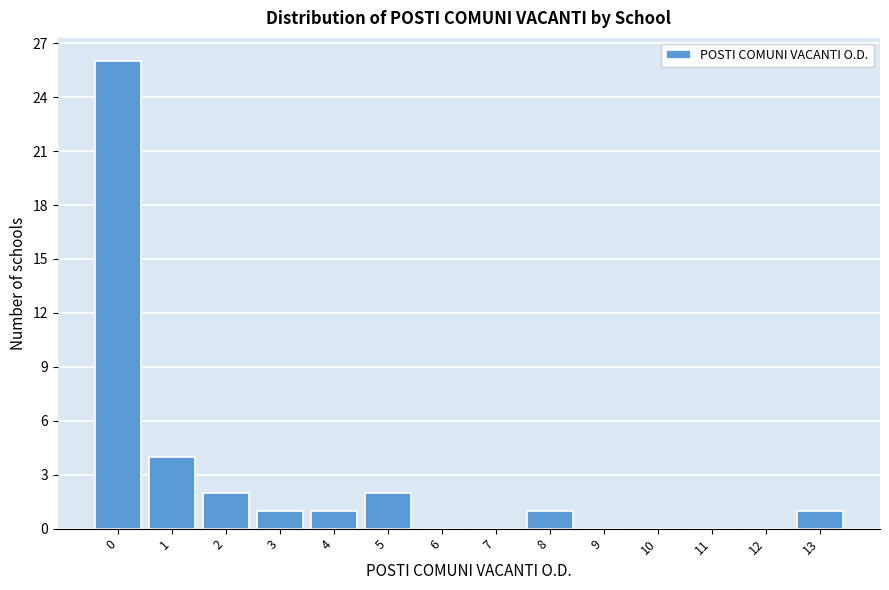

What is the height of the bar covering 7.5 to 8.5 on the x-axis? The values are not printed on the chart, so give them approximately, as read against the axis.

1